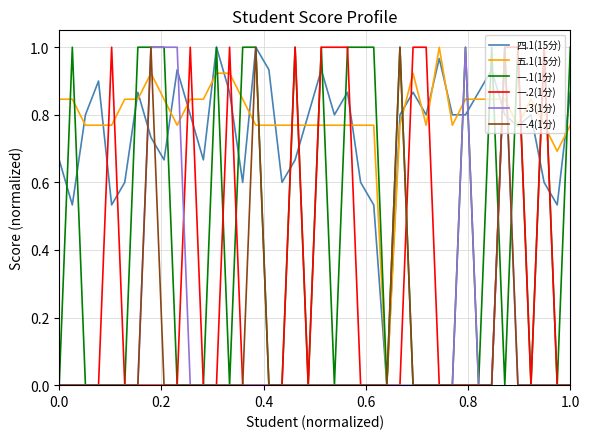

True or false: 四.1(15分) and 一.3(1分) cross at least once.

True